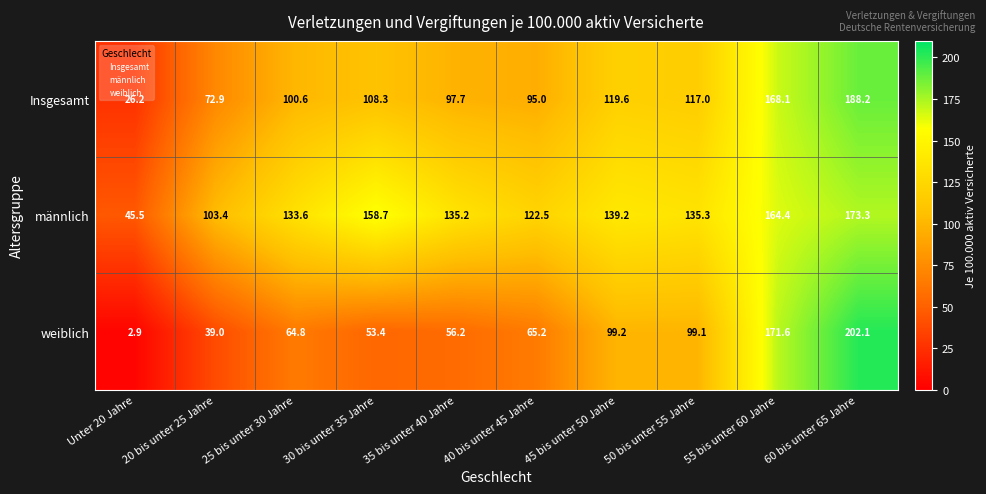

At how many categories does at least one series exceed 29?

10